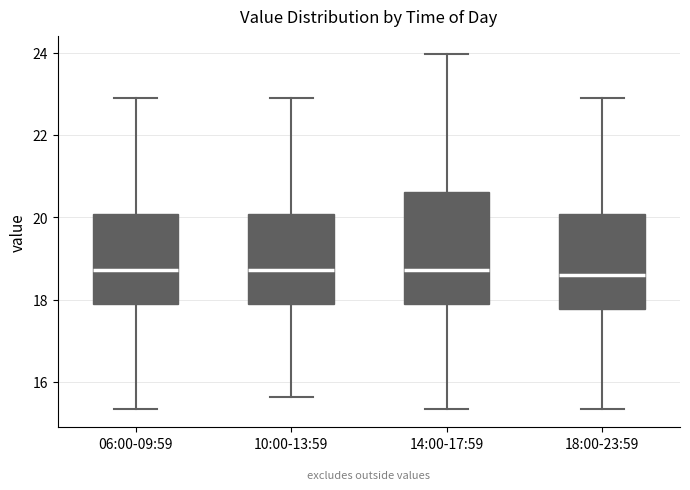

Reading left to right, transcribe this box plot: for each box, give where its median line is, the range the box spans, and where its two whiskers end, as read against the y-axis. The values are not printed on the chart, so give them approximately, as read against the axis.

06:00-09:59: median 18.8, box 17.8 to 20.0, whiskers 15.4 to 23.0
10:00-13:59: median 18.8, box 17.8 to 20.0, whiskers 15.6 to 23.0
14:00-17:59: median 18.8, box 17.8 to 20.6, whiskers 15.4 to 24.0
18:00-23:59: median 18.6, box 17.8 to 20.0, whiskers 15.4 to 23.0